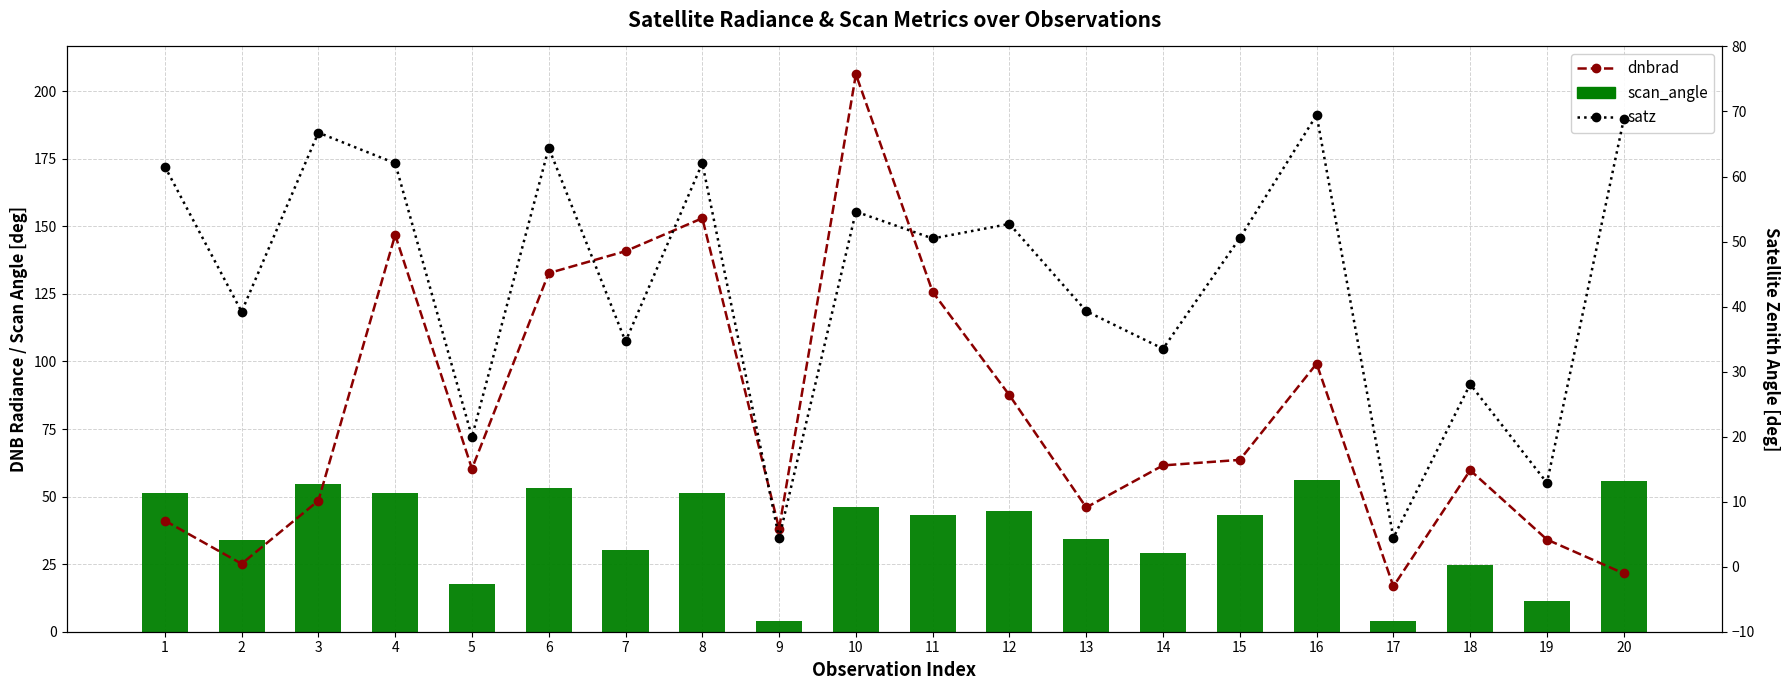

At 3, list the series in order from smallest to largest.

dnbrad, scan_angle, satz